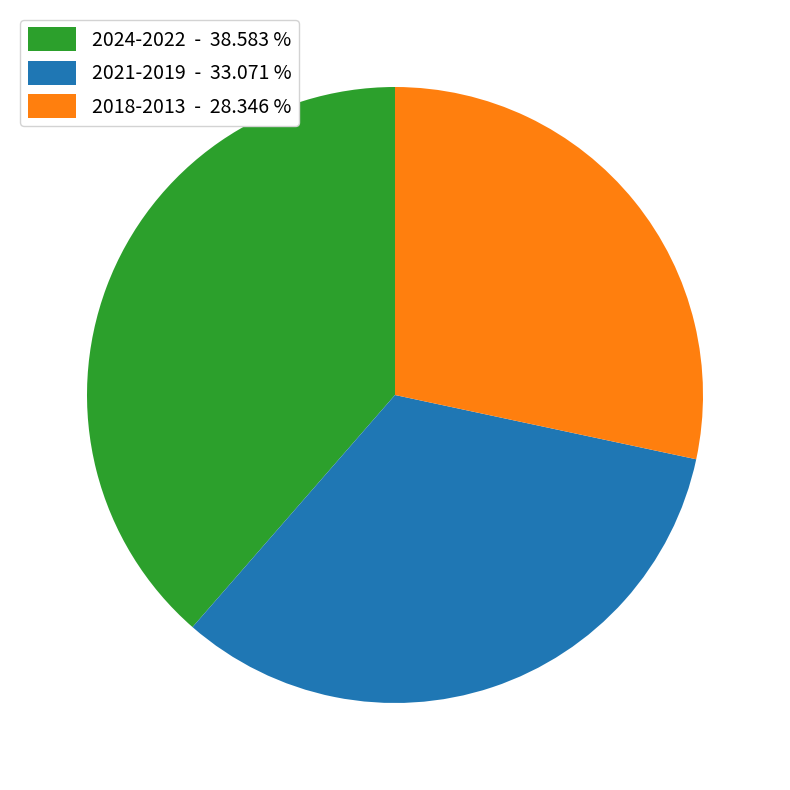

How many slices are in this pie chart?

3